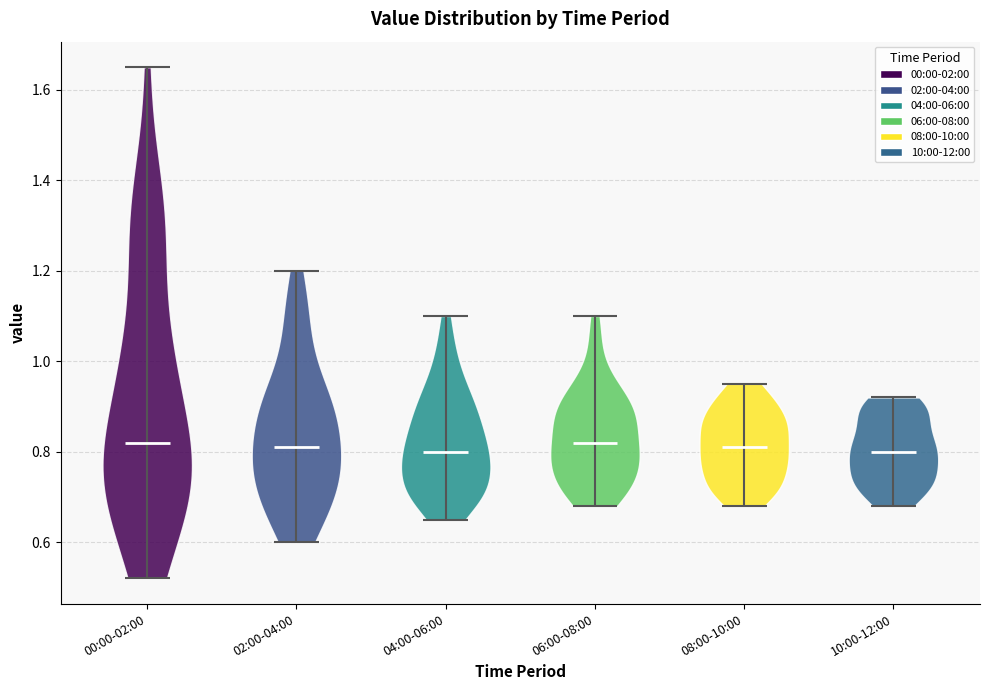

Reading left to right, read every violin against the y-axis: where its median line is, and the lowest and highest points it reaches. The values are not printed on the chart, so give them approximately, as read against the axis.

00:00-02:00: median line 0.82, lowest point 0.52, highest point 1.66
02:00-04:00: median line 0.82, lowest point 0.60, highest point 1.20
04:00-06:00: median line 0.80, lowest point 0.66, highest point 1.10
06:00-08:00: median line 0.82, lowest point 0.68, highest point 1.10
08:00-10:00: median line 0.82, lowest point 0.68, highest point 0.96
10:00-12:00: median line 0.80, lowest point 0.68, highest point 0.92